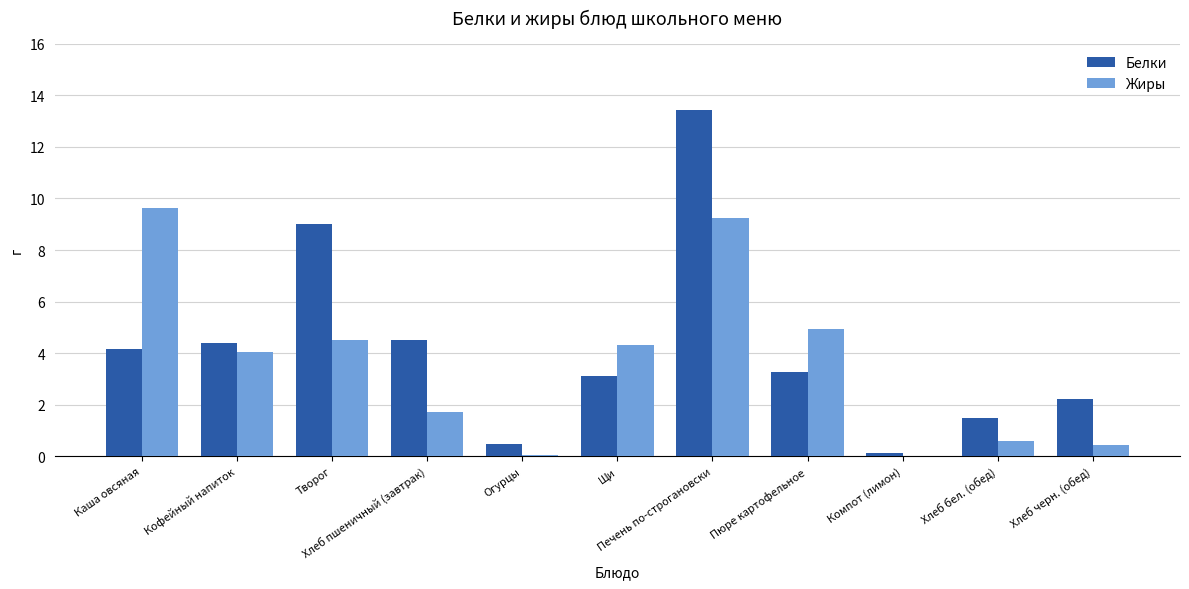

What is the greatest value displayed?

13.4